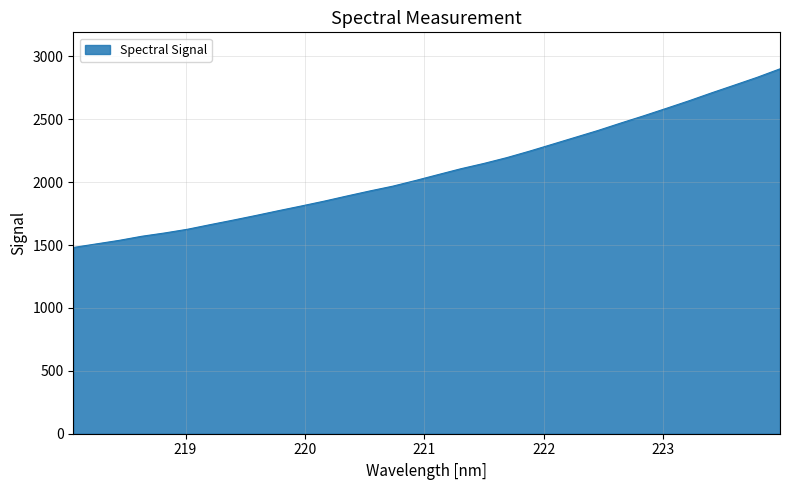

What is the minimum value shown in the chart?

1480.8